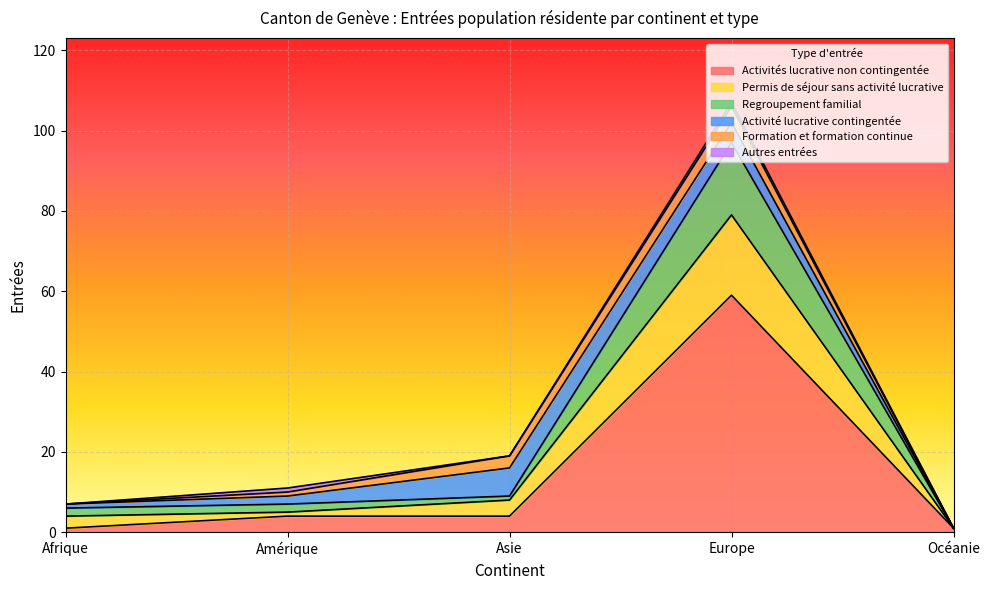

What is the approximate value of Regroupement familial at Océanie?

1